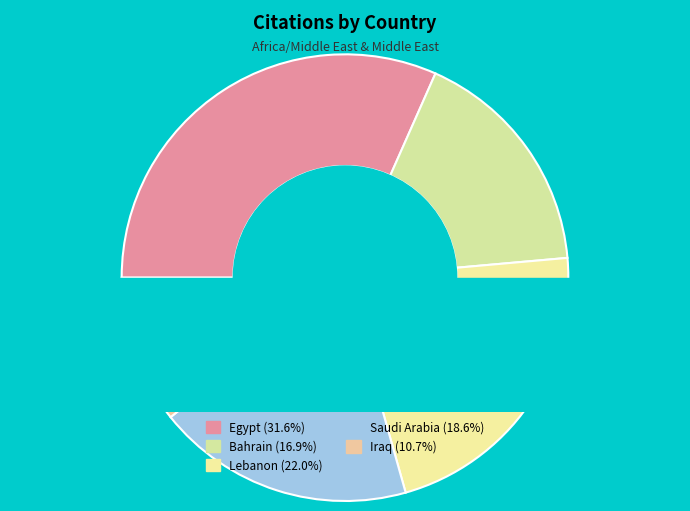

Does Lebanon account for over 50% of the chart?

No